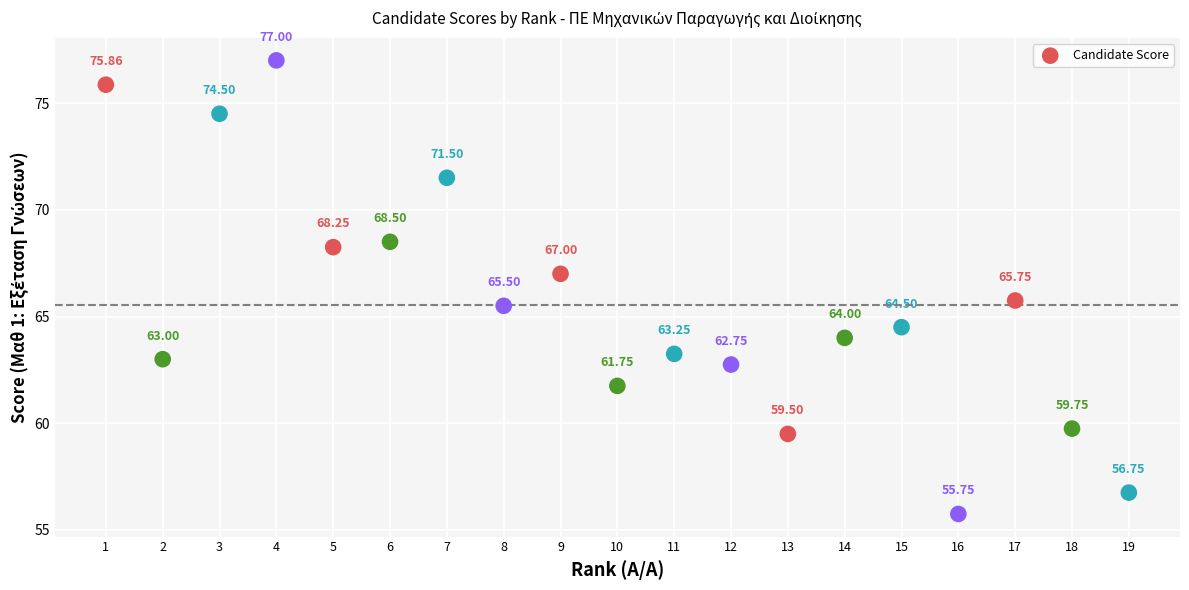

What is the range of X values (max minus min)?

18.0